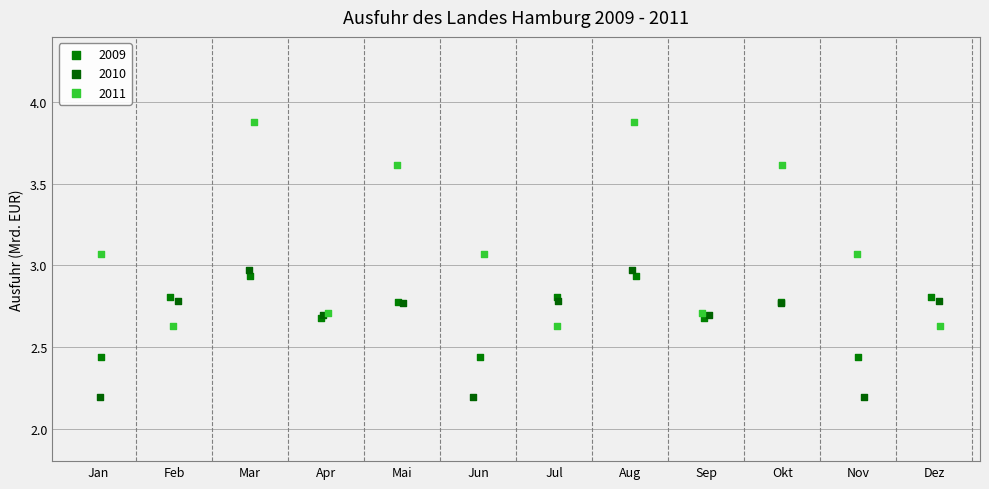

Which series contains the highest Y value?

2011